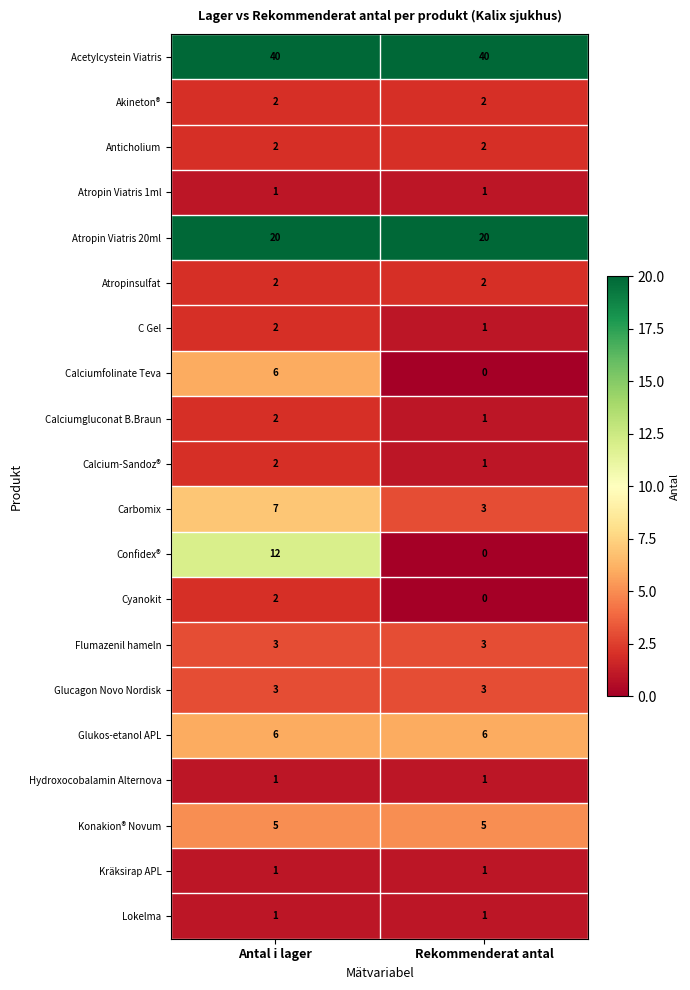

What is the average value of the Flumazenil hameln series?

3